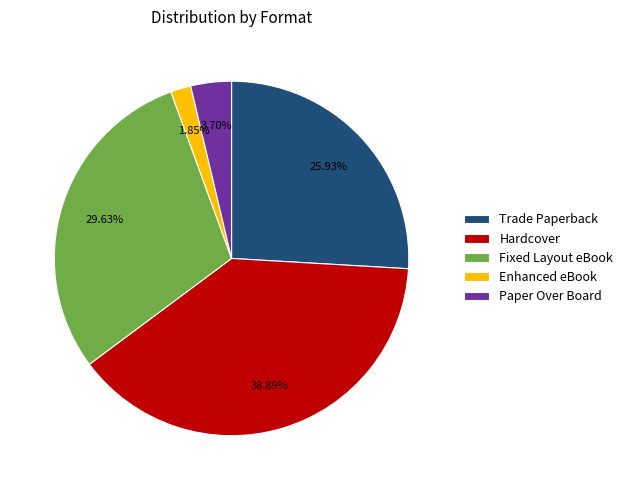

Approximately how many times larger is the value at Hardcover compared to Paper Over Board?

10.5